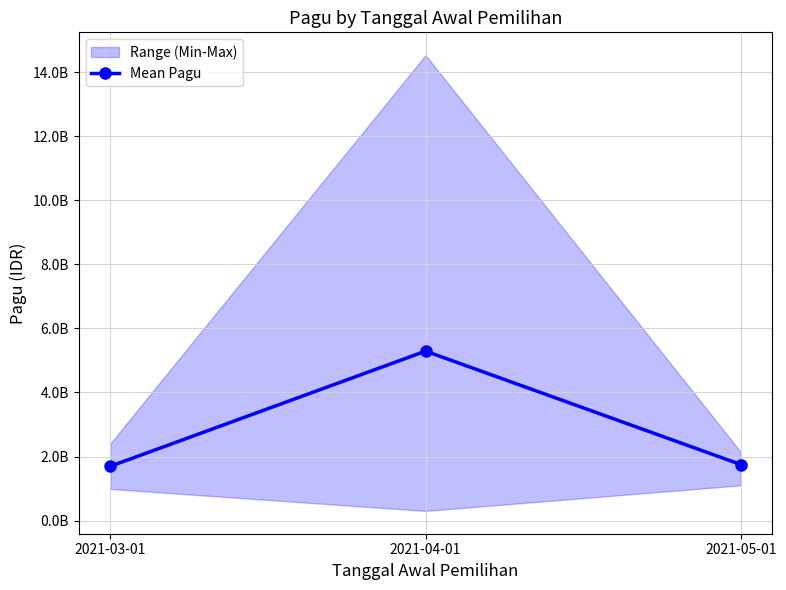

Is this an area chart (filled region under the line)?

No